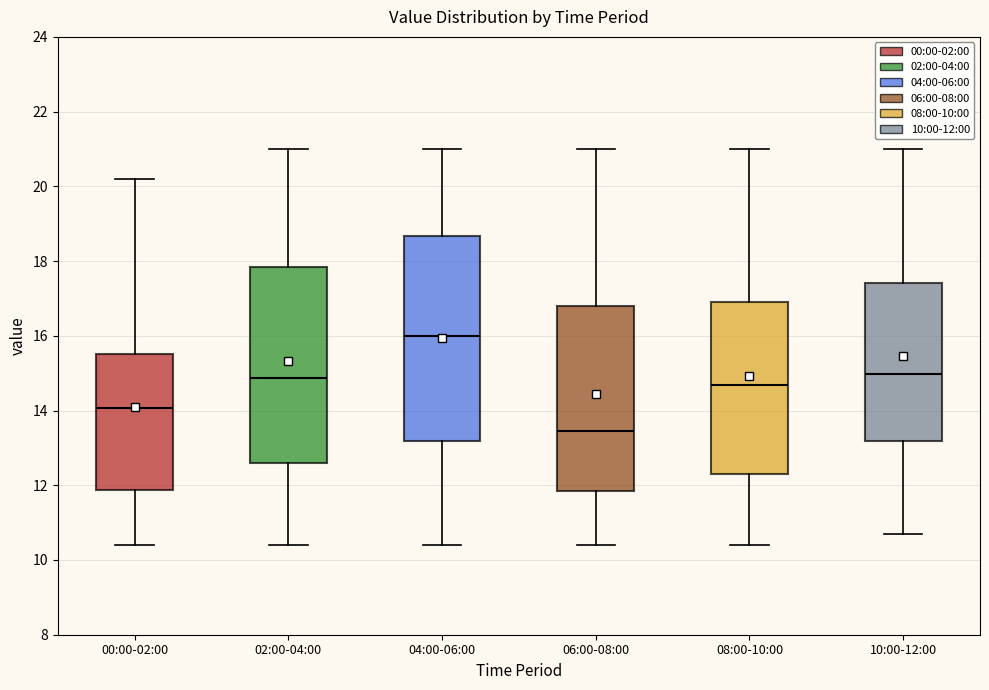

Which box is the tallest, from its lower edge to its upper edge?

04:00-06:00